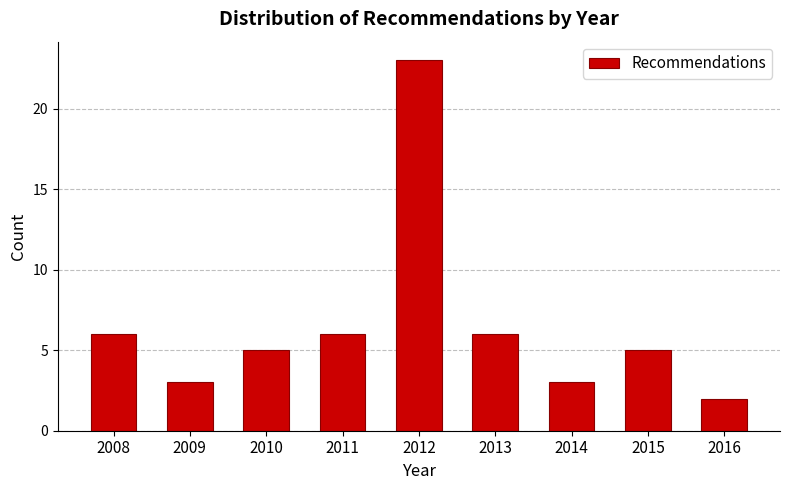

Reading left to right, what are all the values shown in this chart?

2008=6	2009=3	2010=5	2011=6	2012=23	2013=6	2014=3	2015=5	2016=2